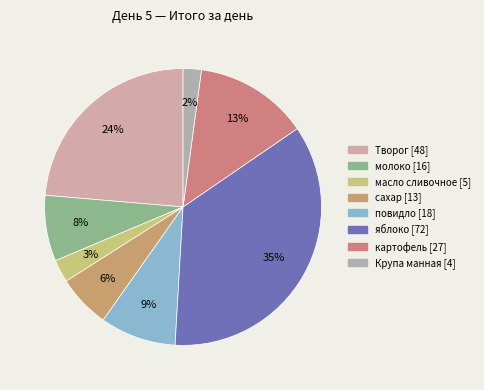

Does any single category account for the majority?

No